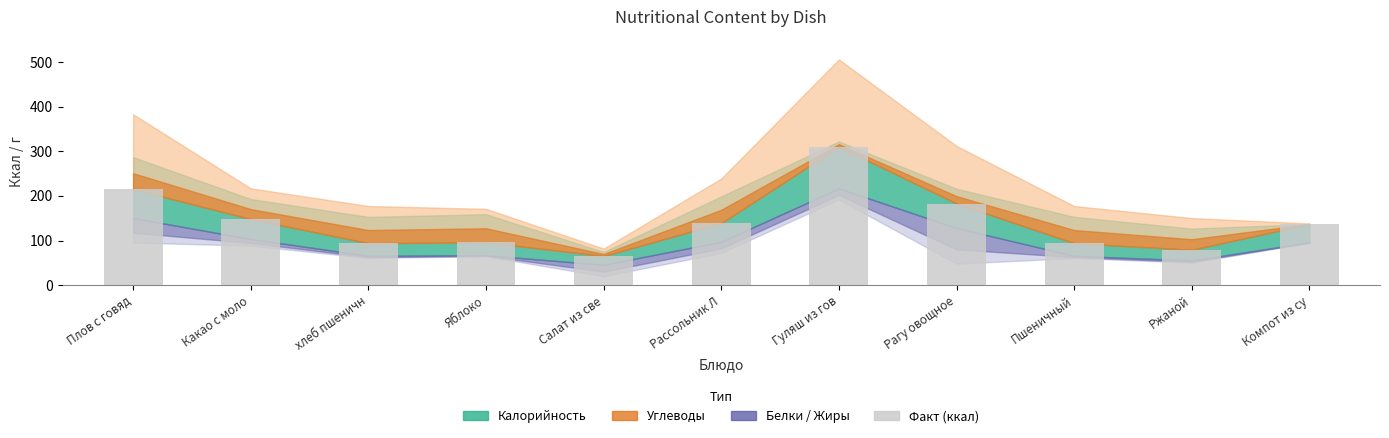

What is the greatest value displayed?

310.0